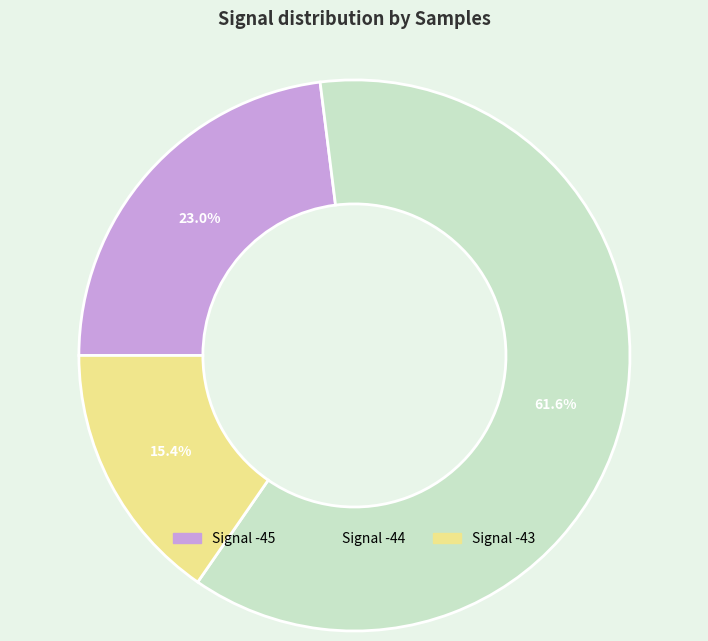

Does any single category account for the majority?

Yes